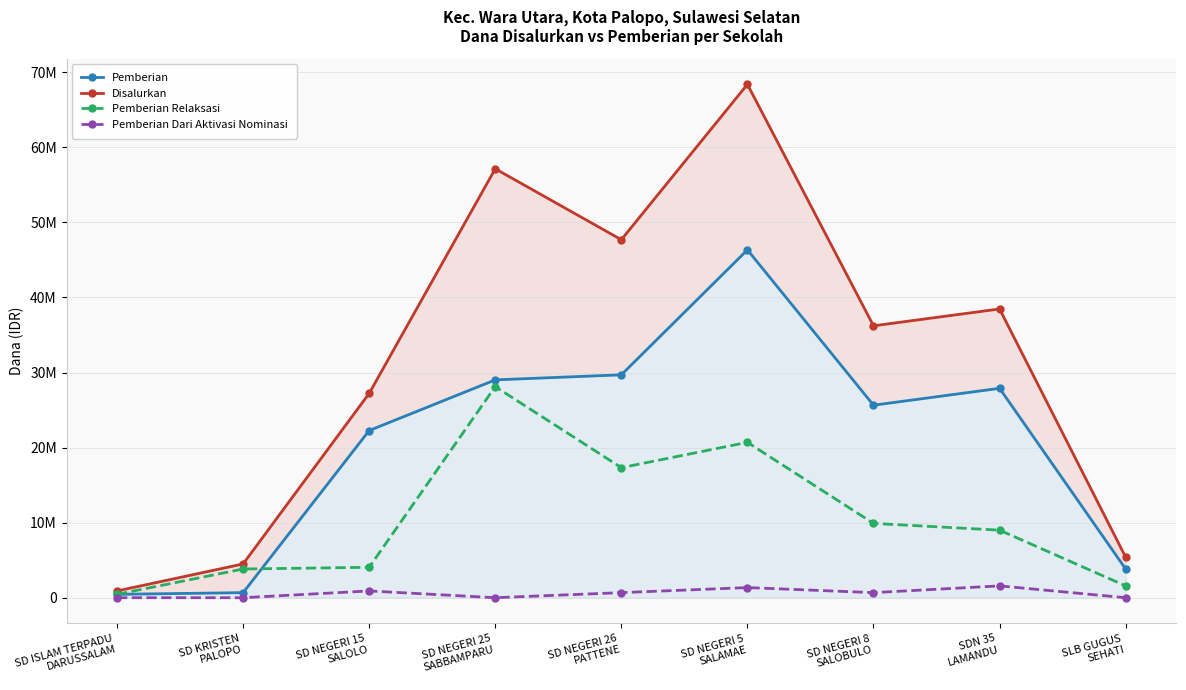

True or false: Pemberian has a value of 29025000 at SD NEGERI 25
SABBAMPARU.

True